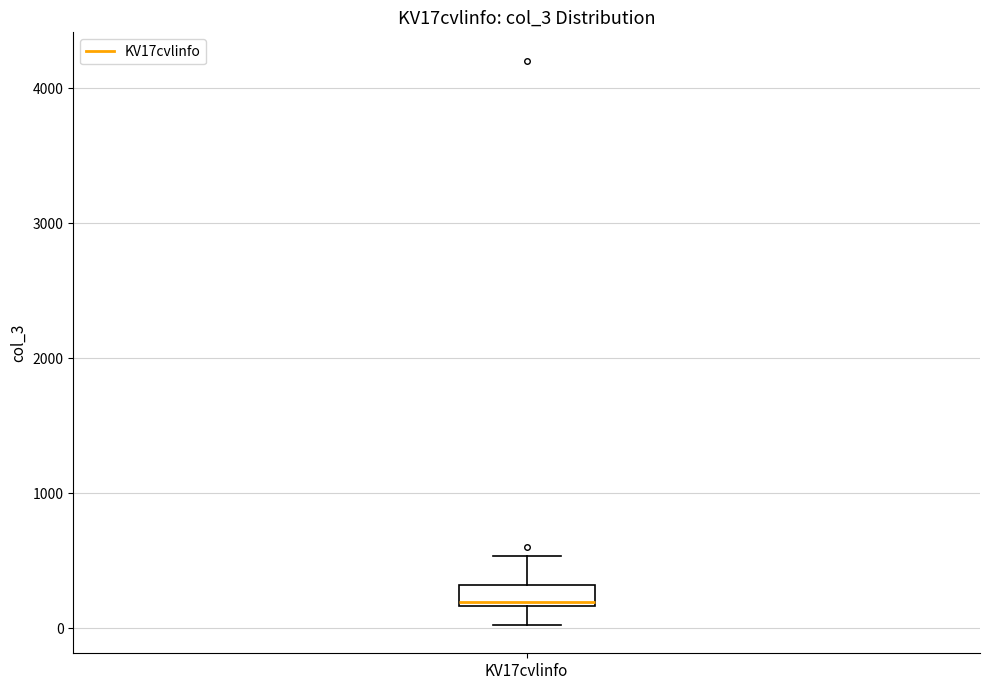

Transcribe this box plot: give where the median line is, the range the box spans, and where the two whiskers end, as read against the y-axis. The values are not printed on the chart, so give them approximately, as read against the axis.

median 200 (just above the box's lower edge), box 200 to 300, whiskers 0 to 500